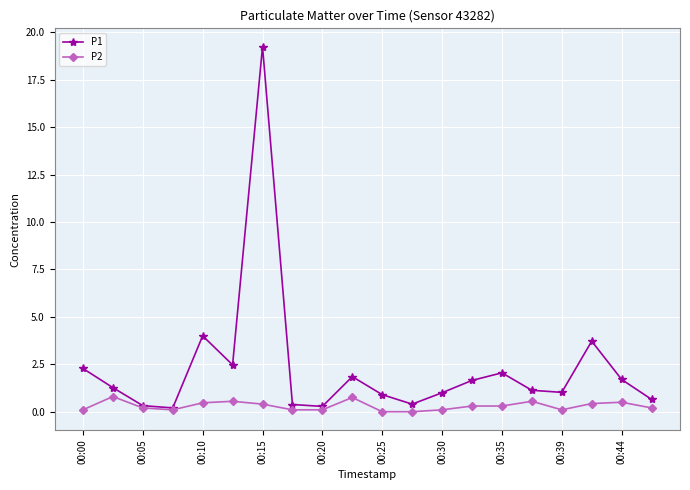

At how many categories does at least one series exceed 9?

1